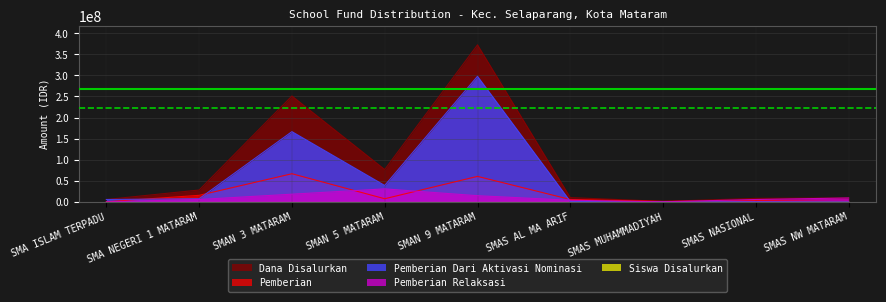

What is the total value across all series at SMAN 9 MATARAM?

745200228